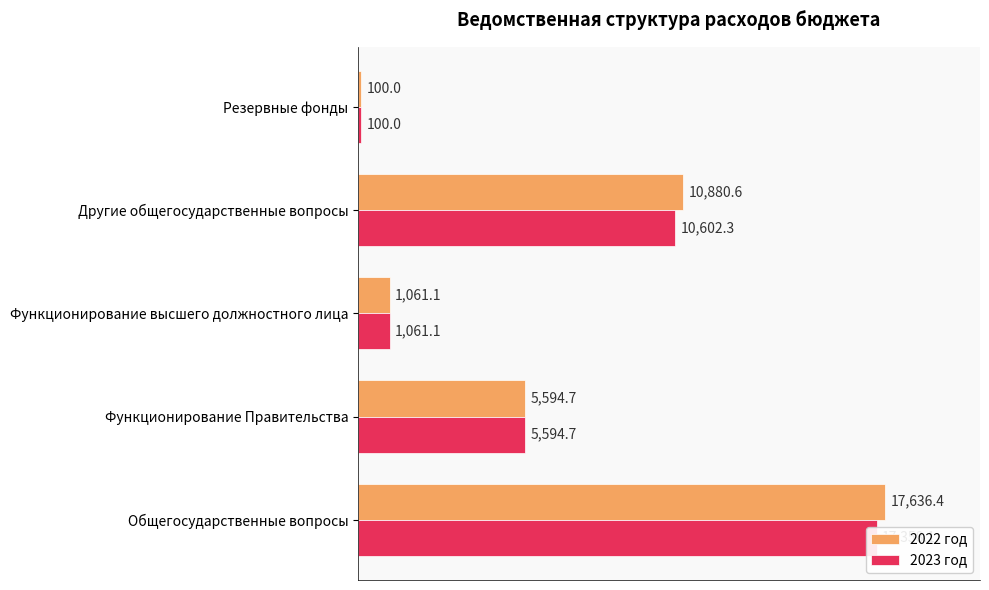

Does the chart contain any negative values?

No